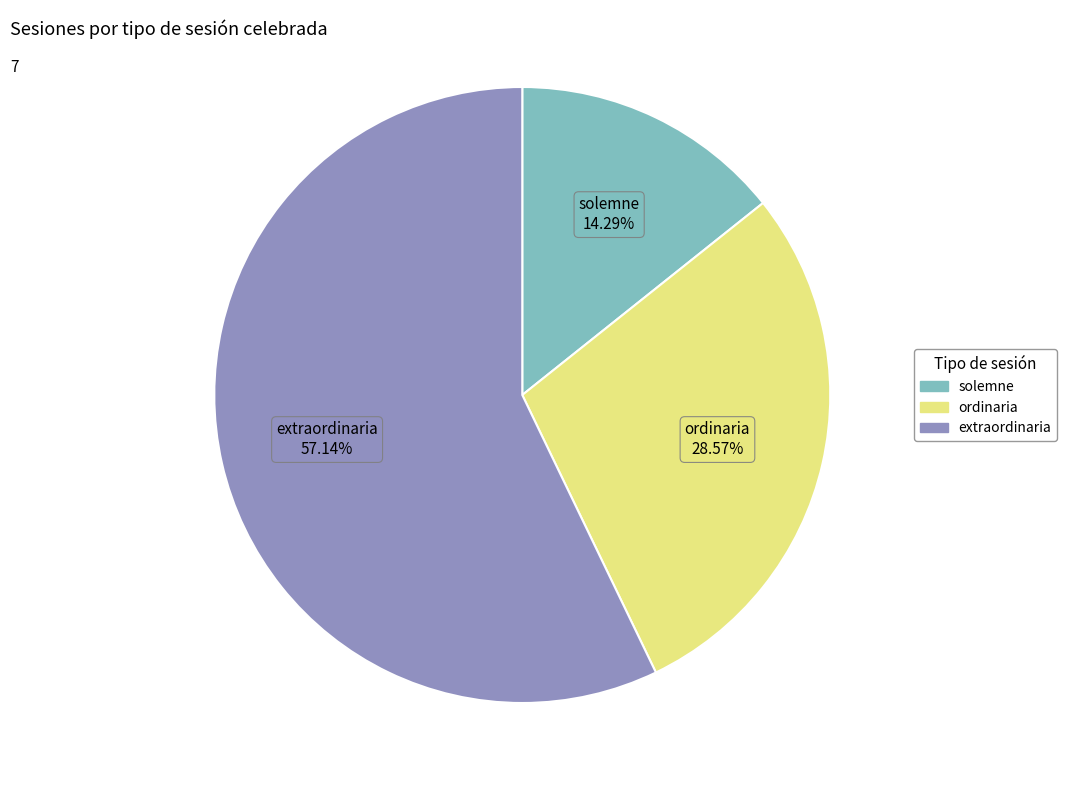

What percentage is NOT represented by solemne?

85.7%